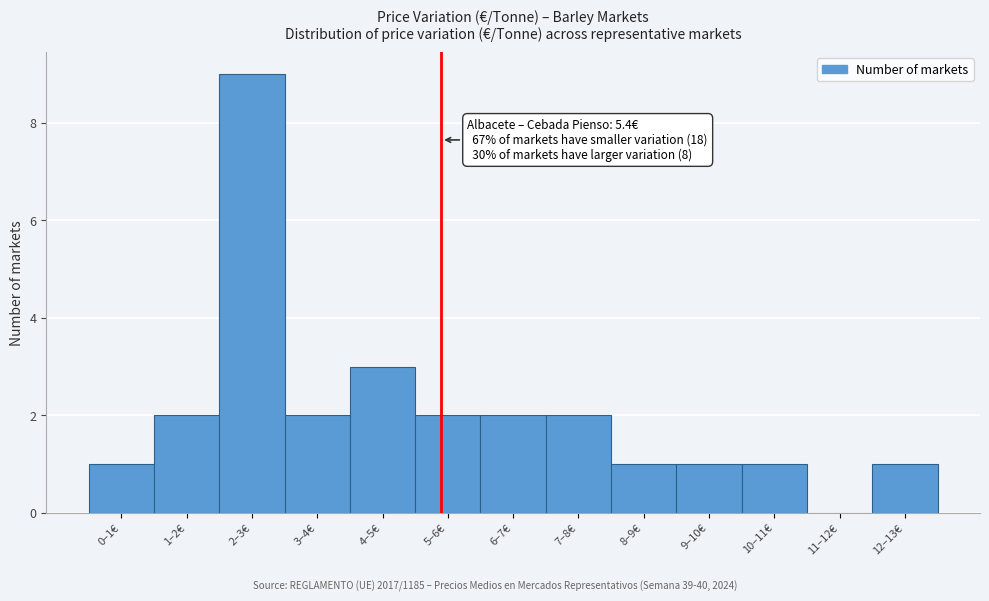

Reading left to right, extract all data points from this chart.

0–1€=1	1–2€=2	2–3€=9	3–4€=2	4–5€=3	5–6€=2	6–7€=2	7–8€=2	8–9€=1	9–10€=1	10–11€=1	11–12€=0	12–13€=1